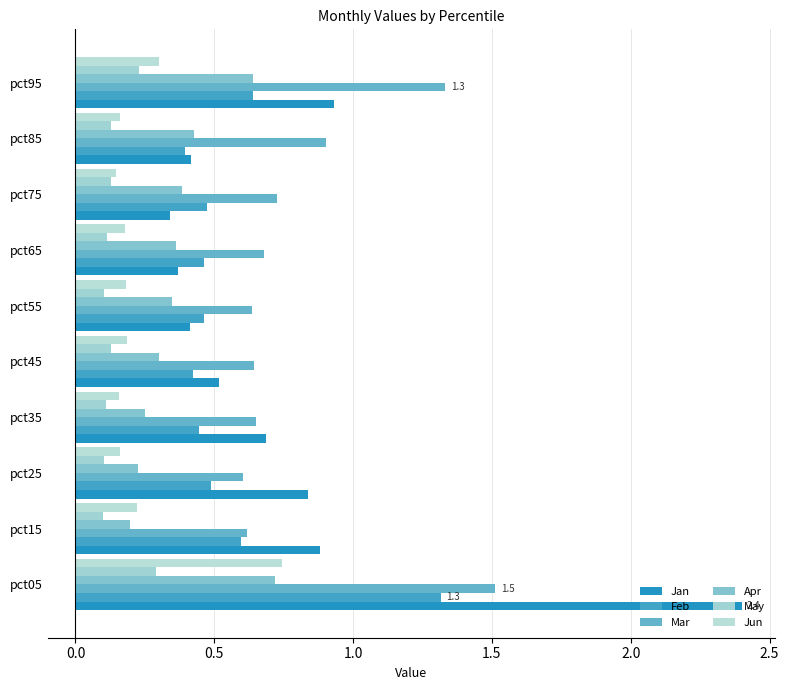

How many data points does each series have?

10